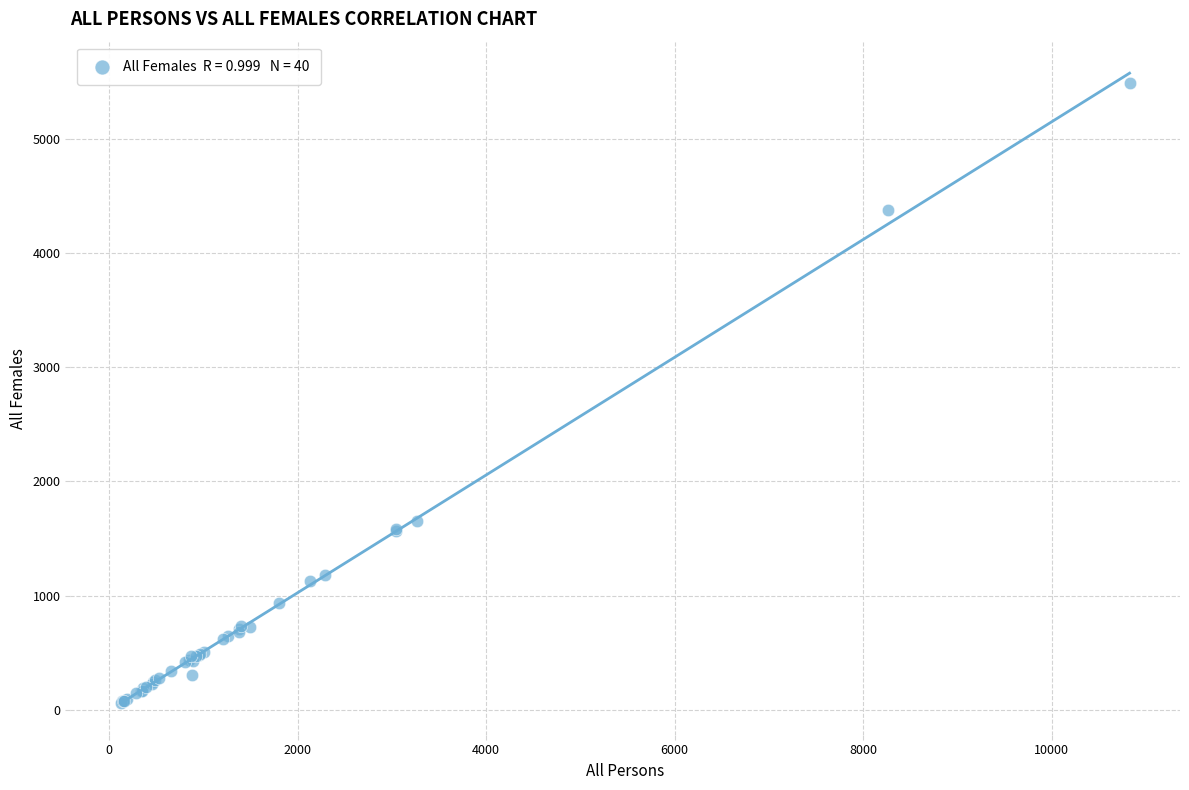

What Y value in the scatter plot is closest to 2773?

1653